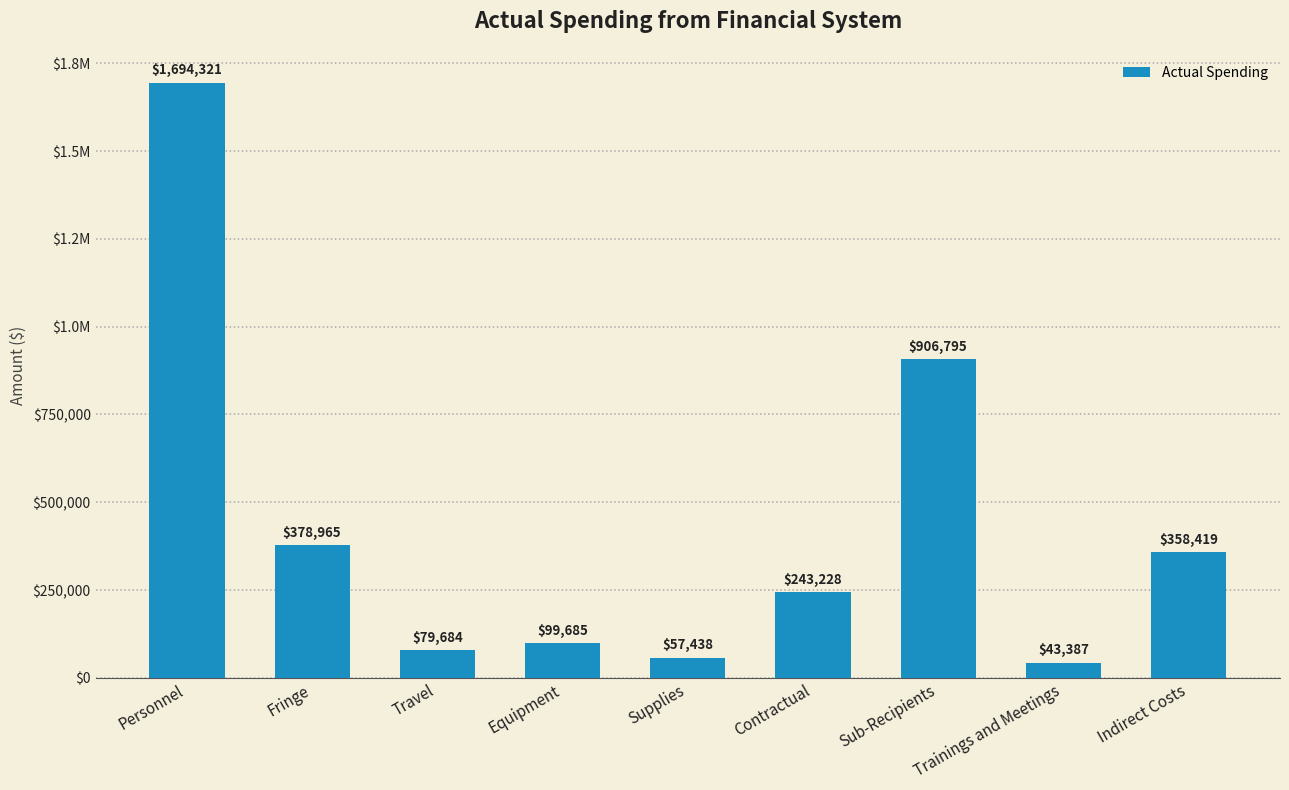

At which category does the chart reach its peak across all series?

Personnel